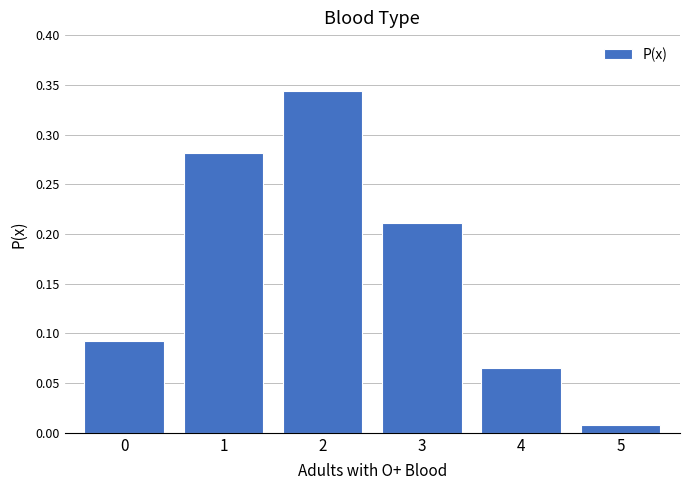

At which category does the chart reach its minimum across all series?

5